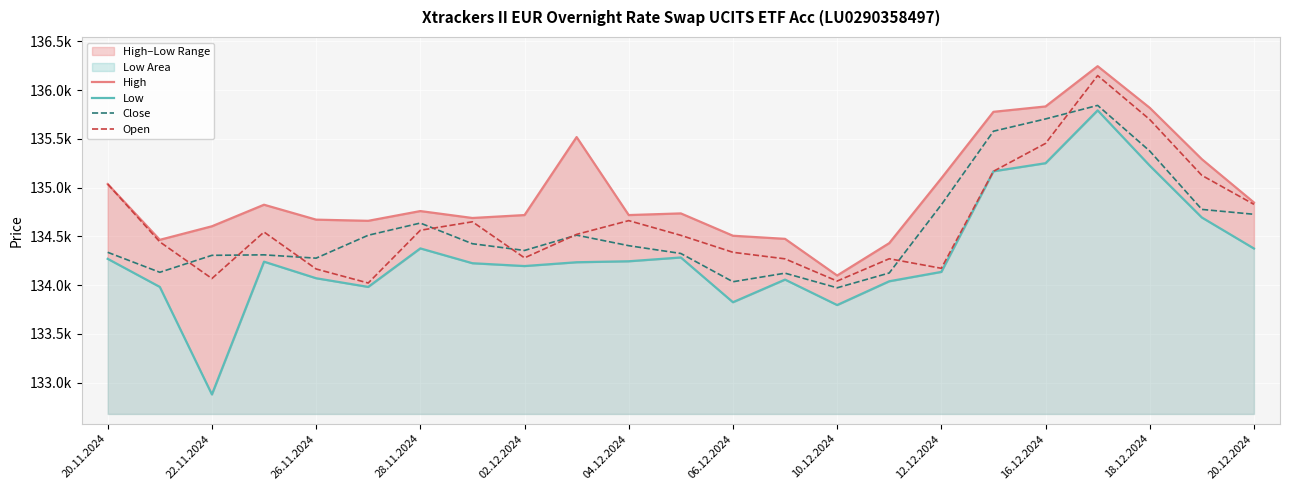

What is the average value of the High series?

134949